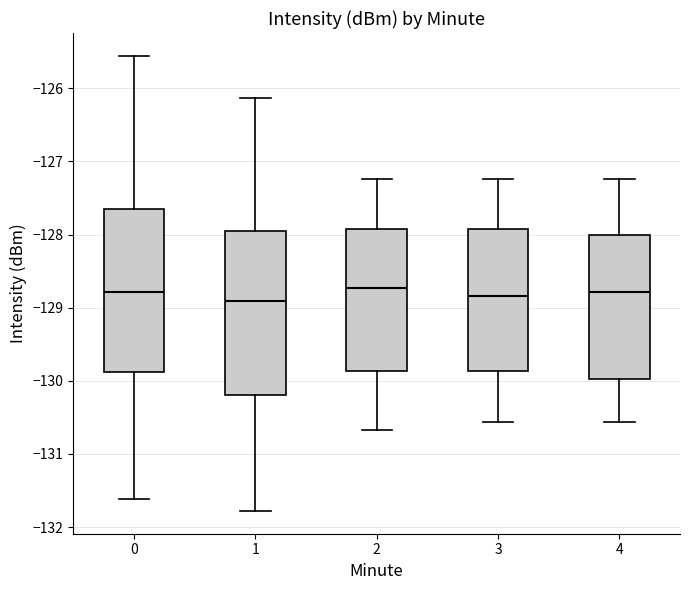

Reading left to right, read every box against the y-axis: the position of its median line, the range the box covers, and the ends of its whiskers. The values are not printed on the chart, so give them approximately, as read against the axis.

0: median -128.8, box -129.9 to -127.6, whiskers -131.6 to -125.6
1: median -128.9, box -130.2 to -128.0, whiskers -131.8 to -126.1
2: median -128.7, box -129.9 to -127.9, whiskers -130.7 to -127.2
3: median -128.8, box -129.9 to -127.9, whiskers -130.6 to -127.2
4: median -128.8, box -130.0 to -128.0, whiskers -130.6 to -127.2